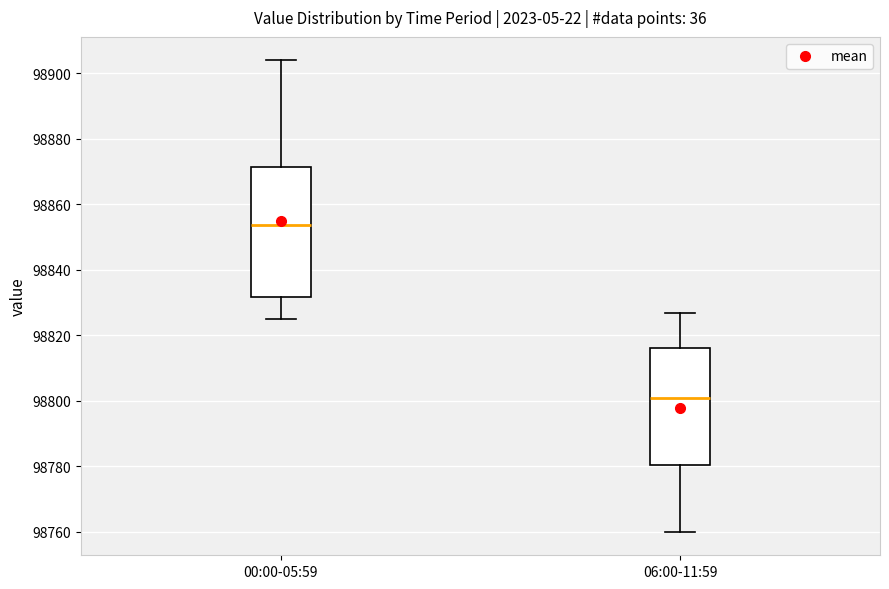

Reading left to right, transcribe this box plot: for each box, give where its median line is, the range the box spans, and where its two whiskers end, as read against the y-axis. The values are not printed on the chart, so give them approximately, as read against the axis.

00:00-05:59: median 98854, box 98832 to 98872, whiskers 98826 to 98904
06:00-11:59: median 98800, box 98780 to 98816, whiskers 98760 to 98826